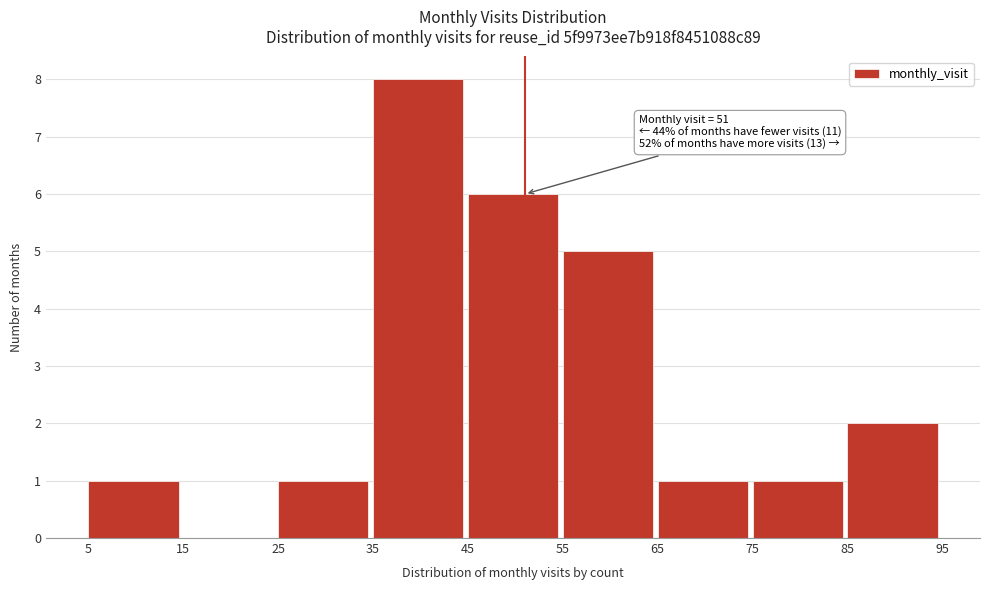

Which range on the x-axis has the tallest bar?

35 to 45